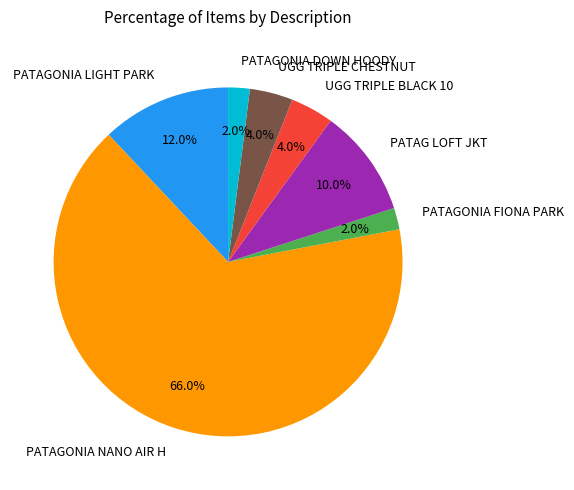

Do UGG TRIPLE BLACK 10 and PATAGONIA NANO AIR H together represent more than half of the pie?

Yes